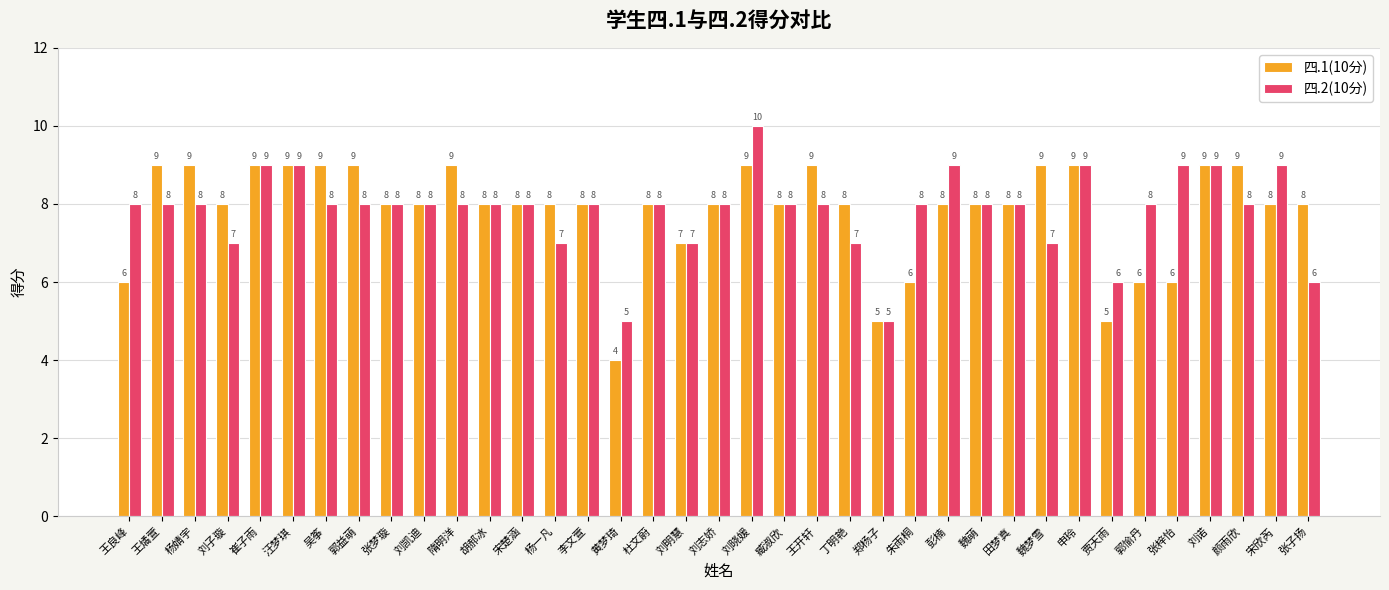

What position from the right is 刘明慧?

20